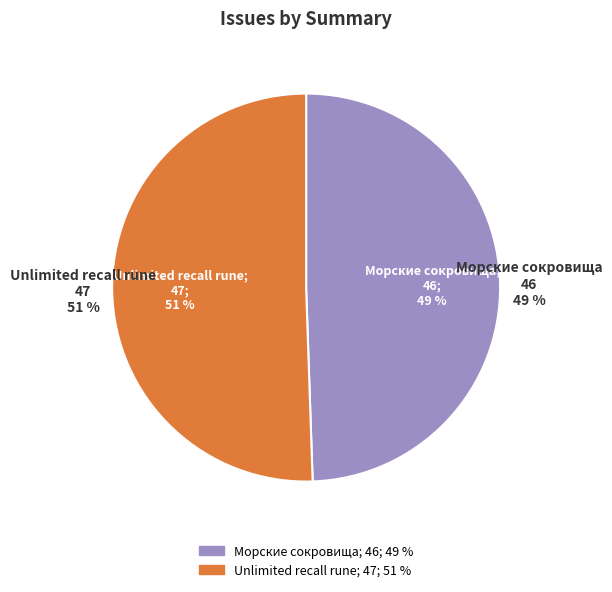

What portion of the pie excludes Морские сокровища?

50.5%